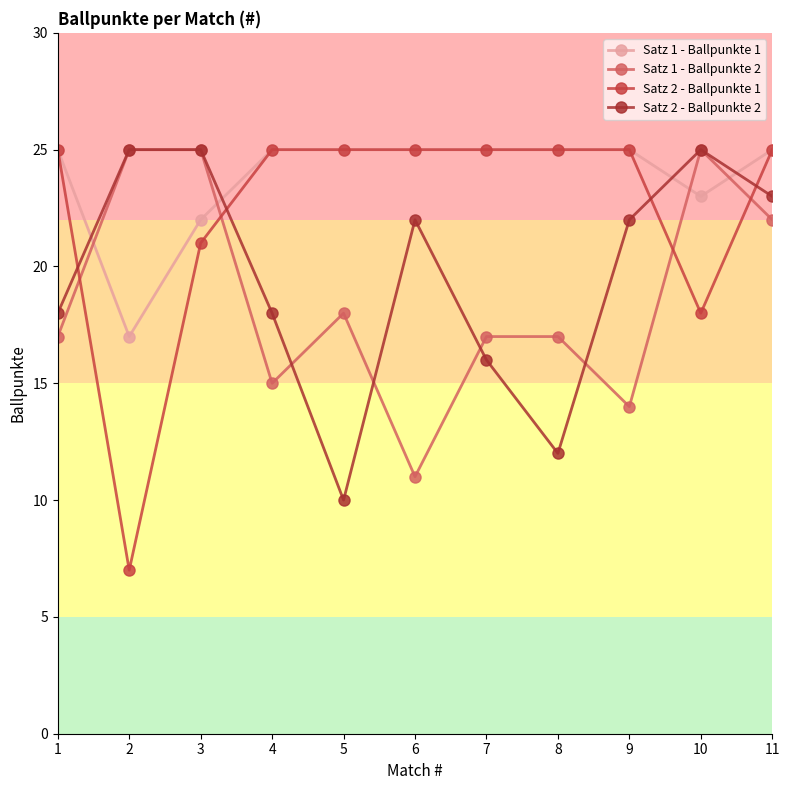

At which label does Satz 1 - Ballpunkte 1 reach its minimum?

2